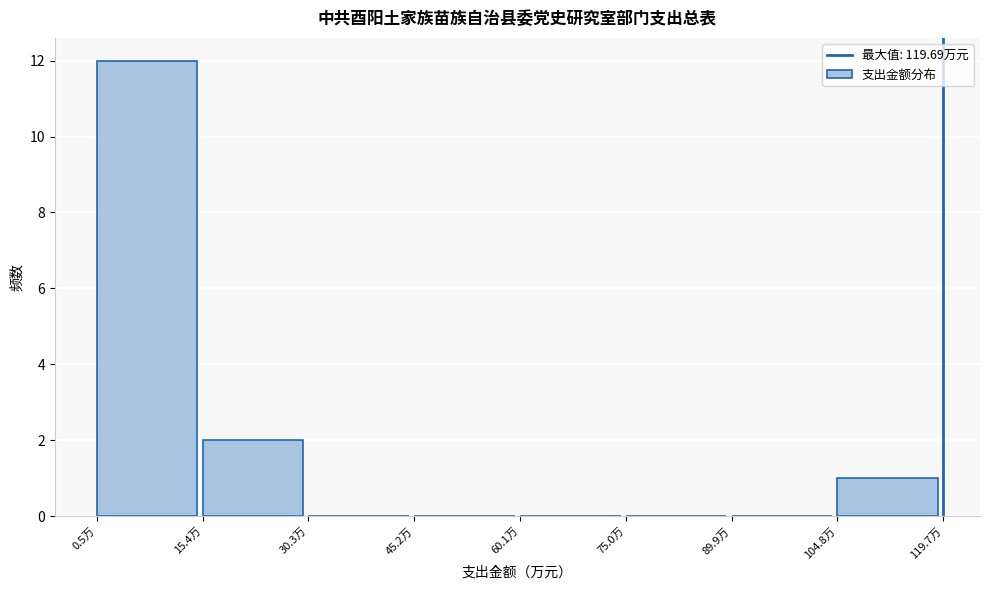

Which range on the x-axis has the tallest bar?

0 to 16